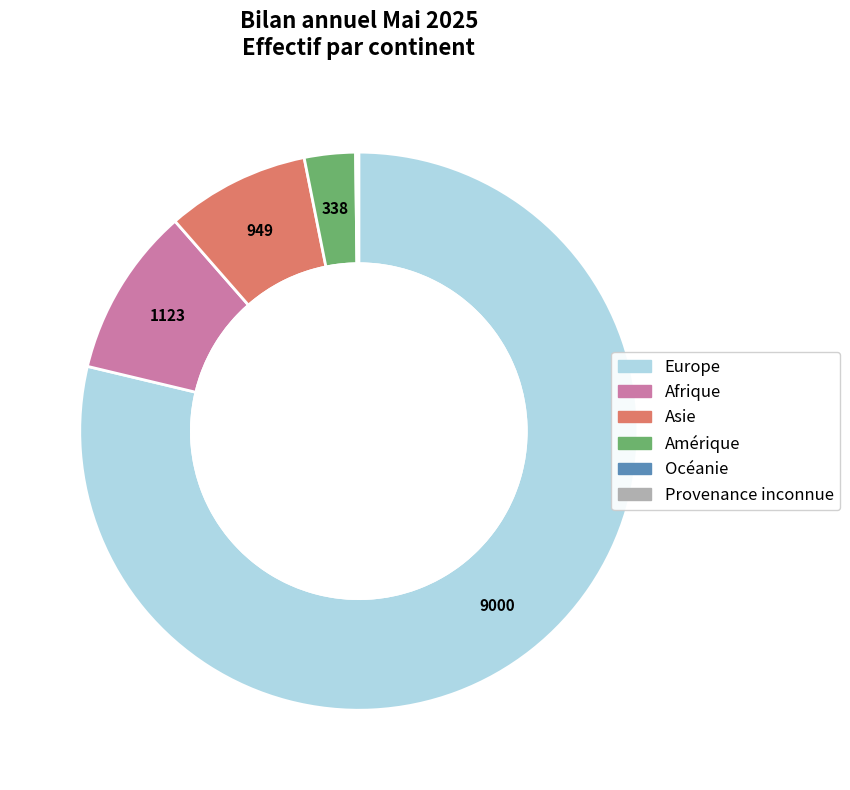

Is it true that Afrique is 10% of the pie?

True